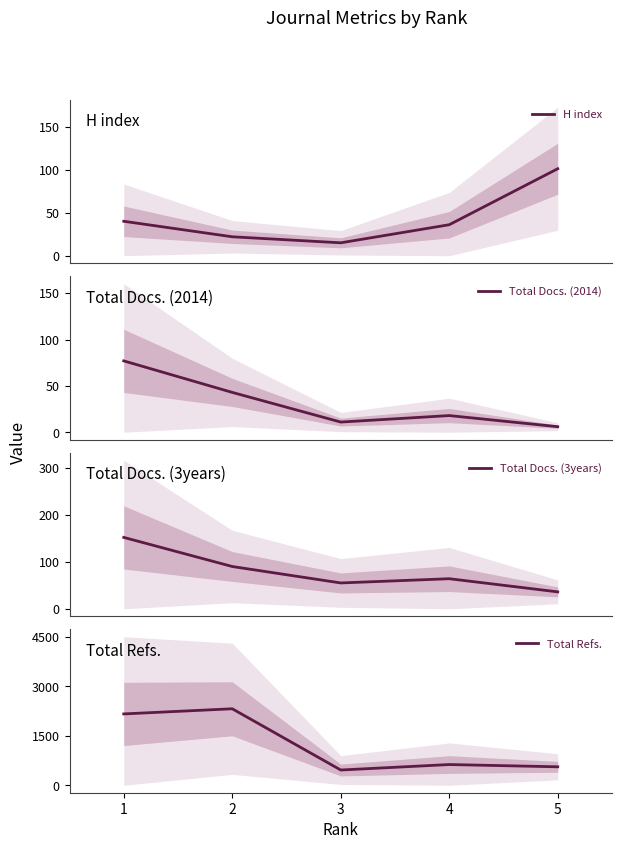

Where is the first local minimum for H index?

3